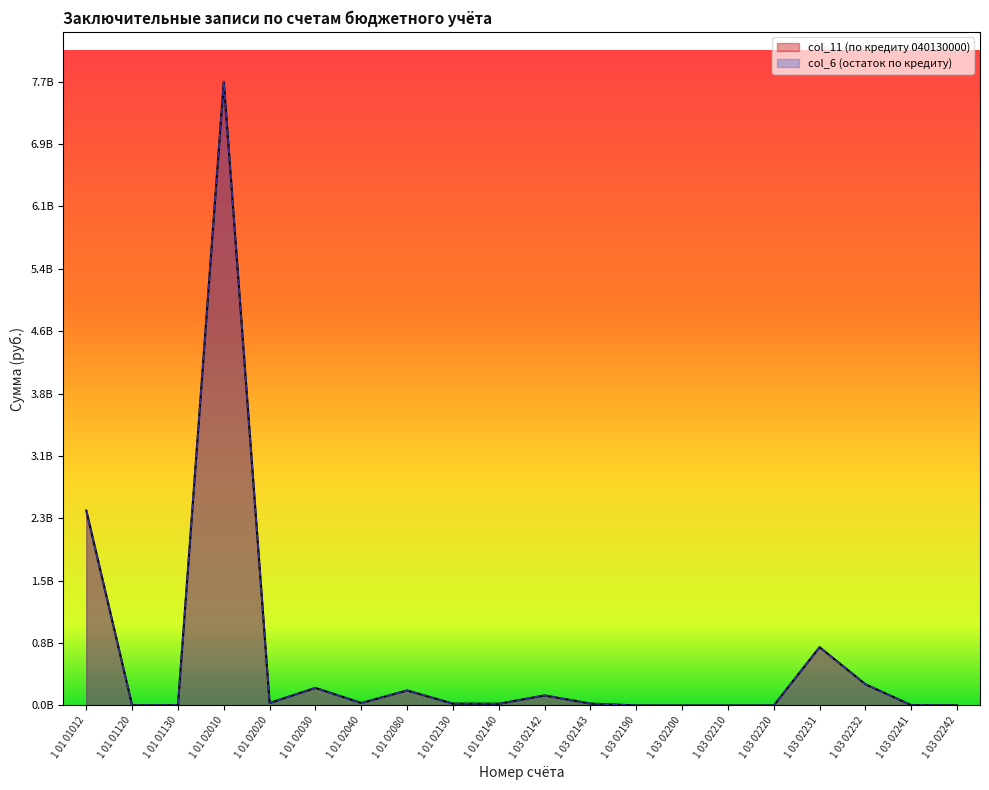

True or false: col_6 has more than 0 points higher than both neighbors.

True